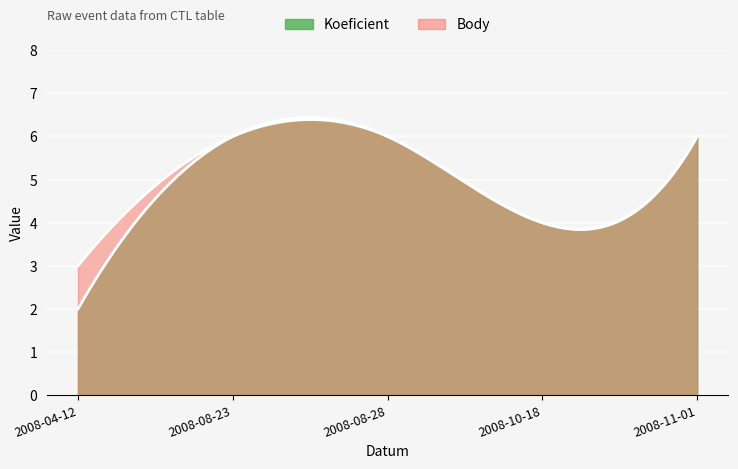

The Body series shows 2 at 2008-04-12. True or false?

False